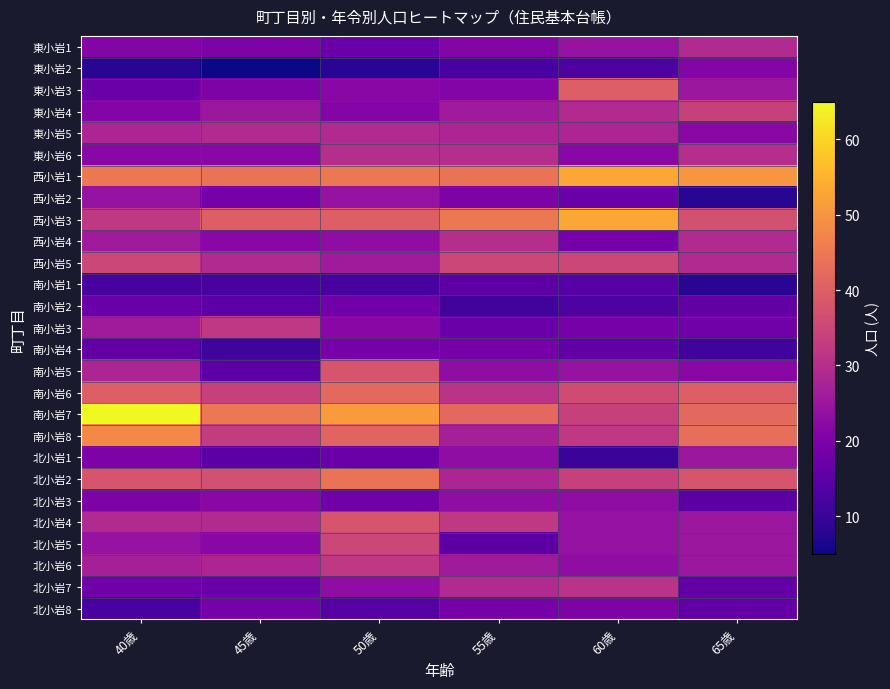

Reading left to right, transcribe all the data shown in this chart.

東小岩1: 40歳=21	45歳=20	50歳=17	55歳=21	60歳=24	65歳=29
東小岩2: 40歳=8	45歳=5	50歳=8	55歳=12	60歳=13	65歳=21
東小岩3: 40歳=17	45歳=20	50歳=22	55歳=21	60歳=40	65歳=25
東小岩4: 40歳=21	45歳=25	50歳=21	55歳=26	60歳=29	65歳=34
東小岩5: 40歳=28	45歳=29	50歳=29	55歳=28	60歳=28	65歳=22
東小岩6: 40歳=22	45歳=22	50歳=30	55歳=30	60歳=22	65歳=30
西小岩1: 40歳=45	45歳=44	50歳=45	55歳=44	60歳=53	65歳=50
西小岩2: 40歳=24	45歳=19	50歳=24	55歳=20	60歳=17	65歳=8
西小岩3: 40歳=32	45歳=40	50歳=40	55歳=45	60歳=53	65歳=37
西小岩4: 40歳=26	45歳=22	50歳=23	55歳=30	60歳=19	65歳=29
西小岩5: 40歳=35	45歳=29	50歳=26	55歳=35	60歳=35	65歳=29
南小岩1: 40歳=12	45歳=12	50歳=12	55歳=15	60歳=14	65歳=8
南小岩2: 40歳=17	45歳=15	50歳=18	55歳=11	60歳=13	65歳=16
南小岩3: 40歳=26	45歳=32	50歳=22	55歳=17	60歳=19	65歳=18
南小岩4: 40歳=16	45歳=11	50歳=19	55歳=19	60歳=16	65歳=11
南小岩5: 40歳=28	45歳=15	50歳=38	55歳=23	60歳=24	65歳=22
南小岩6: 40歳=40	45歳=34	50歳=42	55歳=31	60歳=36	65歳=40
南小岩7: 40歳=65	45歳=45	50歳=51	55歳=42	60歳=34	65歳=42
南小岩8: 40歳=48	45歳=33	50歳=41	55歳=27	60歳=32	65歳=43
北小岩1: 40歳=20	45歳=15	50歳=17	55歳=23	60歳=10	65歳=25
北小岩2: 40歳=38	45歳=37	50歳=44	55歳=28	60歳=34	65歳=38
北小岩3: 40歳=20	45歳=22	50歳=18	55歳=23	60歳=23	65歳=15
北小岩4: 40歳=29	45歳=29	50歳=38	55歳=32	60歳=24	65歳=25
北小岩5: 40歳=24	45歳=22	50歳=35	55歳=15	60歳=24	65歳=25
北小岩6: 40歳=27	45歳=28	50歳=32	55歳=26	60歳=23	65歳=25
北小岩7: 40歳=18	45歳=17	50歳=23	55歳=29	60歳=31	65歳=16
北小岩8: 40歳=12	45歳=19	50歳=14	55歳=19	60歳=20	65歳=16